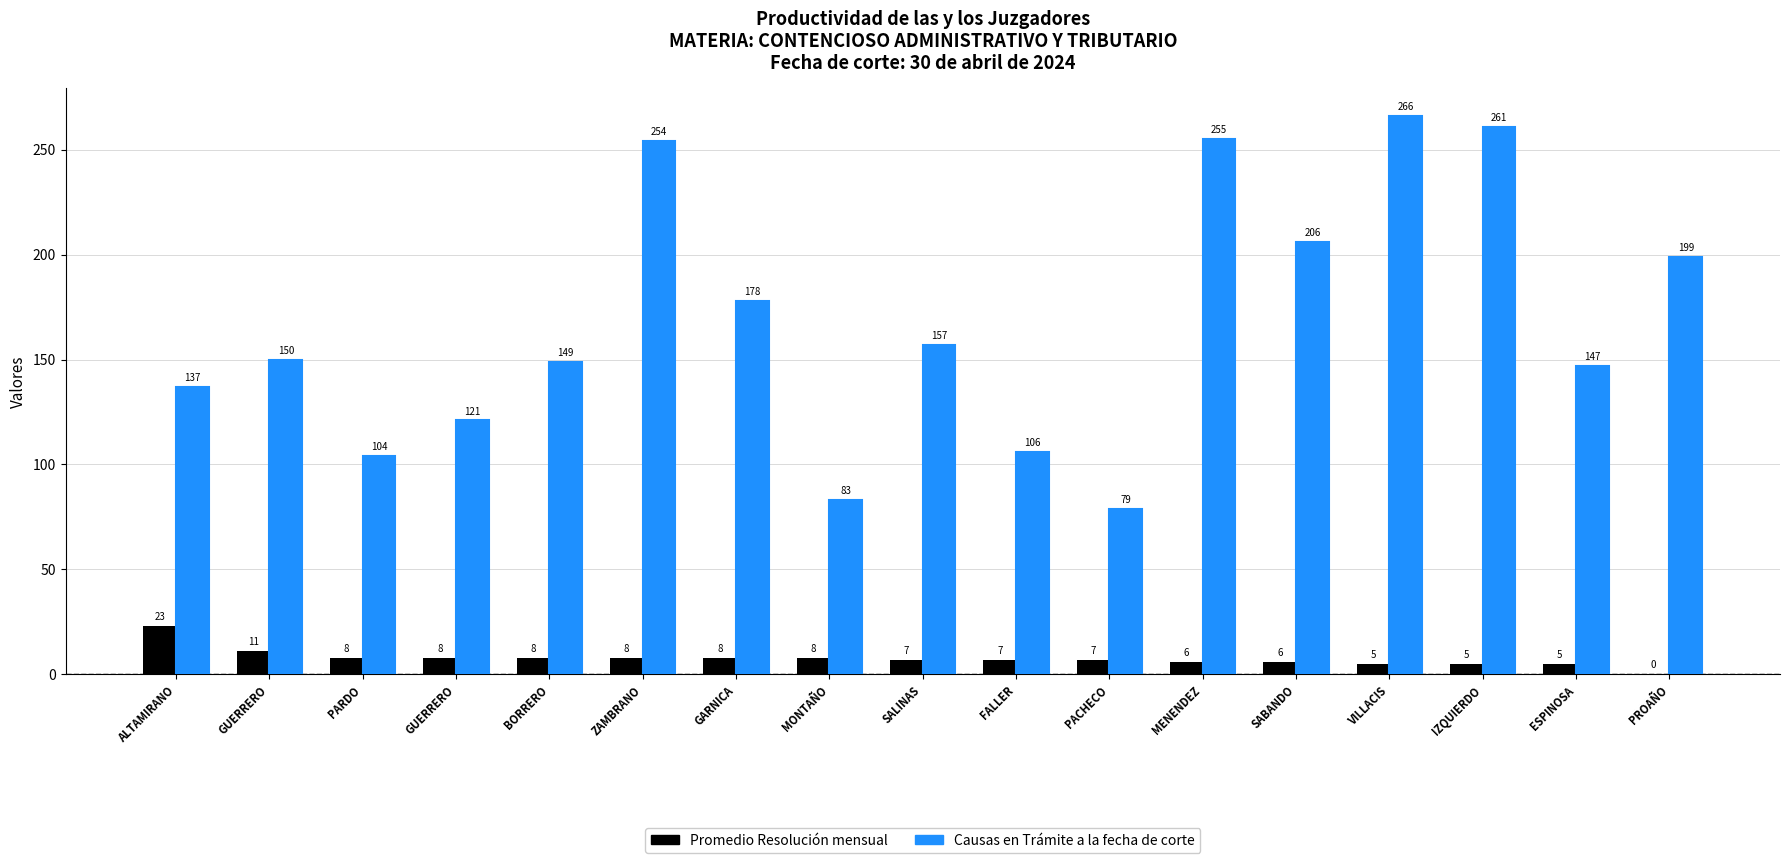

Are the bars horizontal?

No